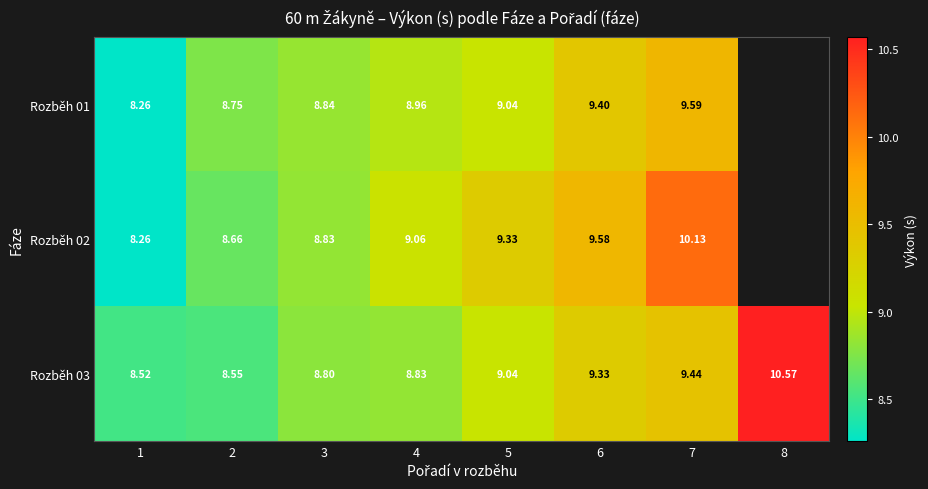

Between 2 and 6, which series saw the biggest shift?

Rozběh 02